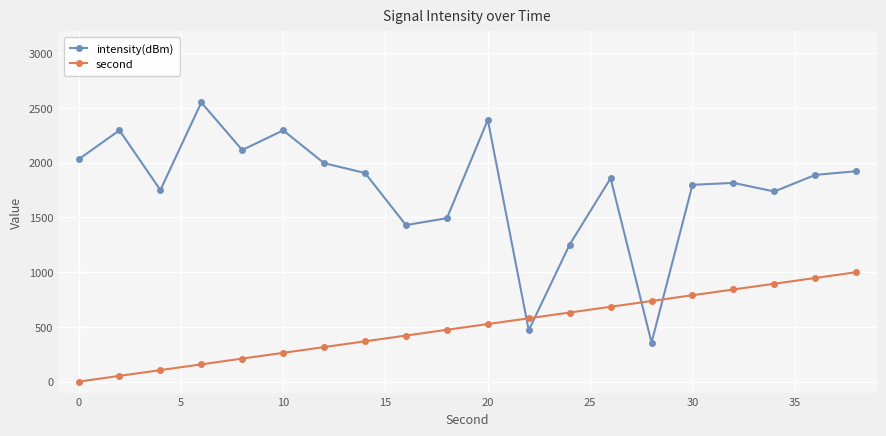

Which series has the widest spread of values?

intensity(dBm)